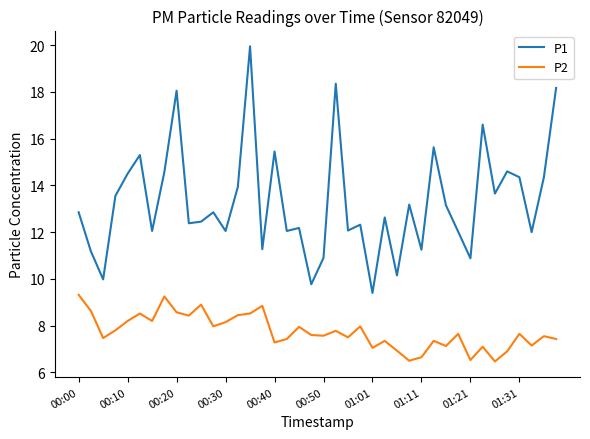

Which series has the largest range (max minus min)?

P1